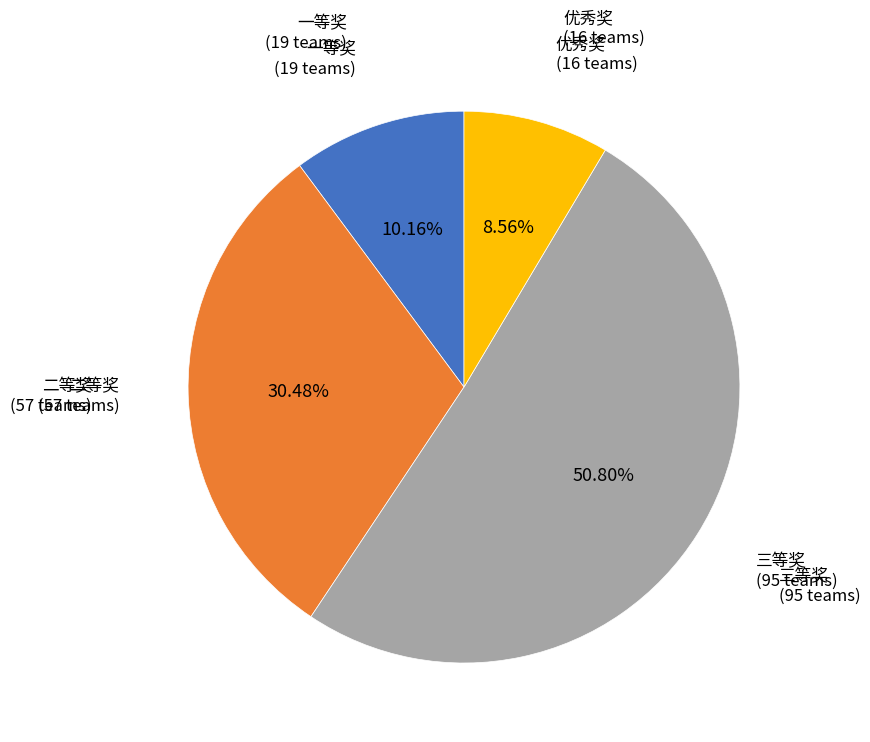

Does any single category account for the majority?

Yes